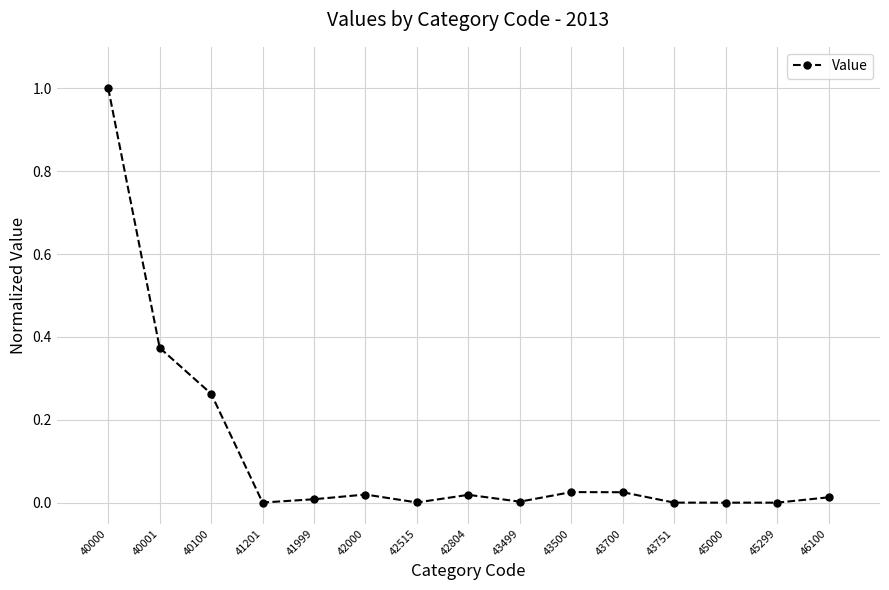

What is the difference between the maximum and minimum values?

1.0